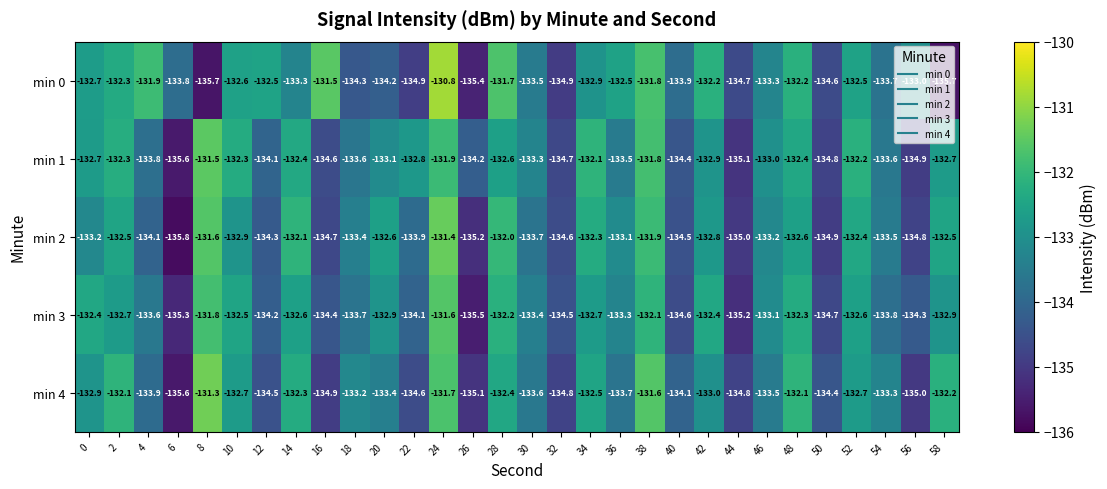

How many data points does each series have?

30